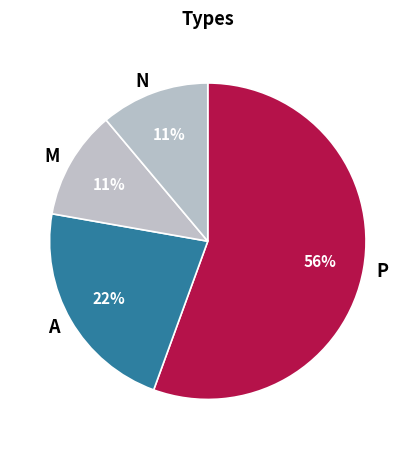

Between P and A, which is larger?

P